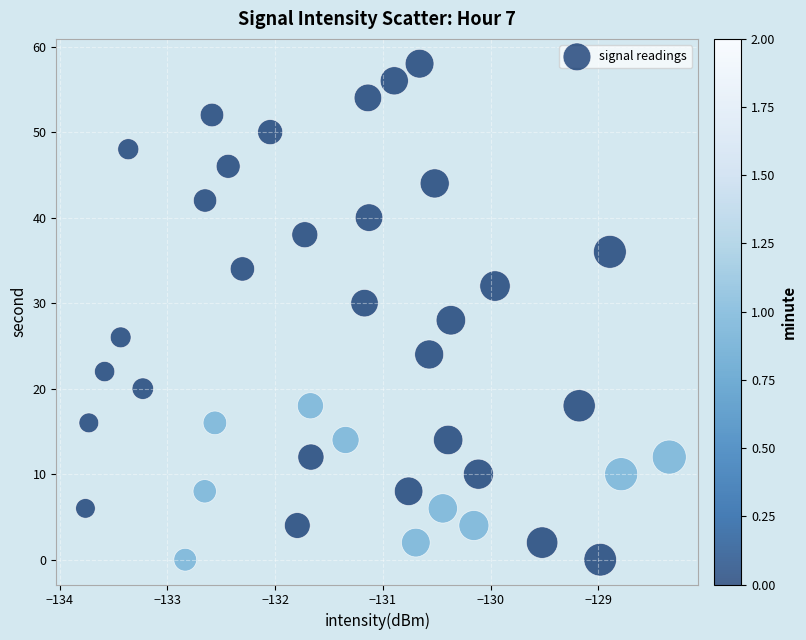

What is the range of Y values (max minus min)?

58